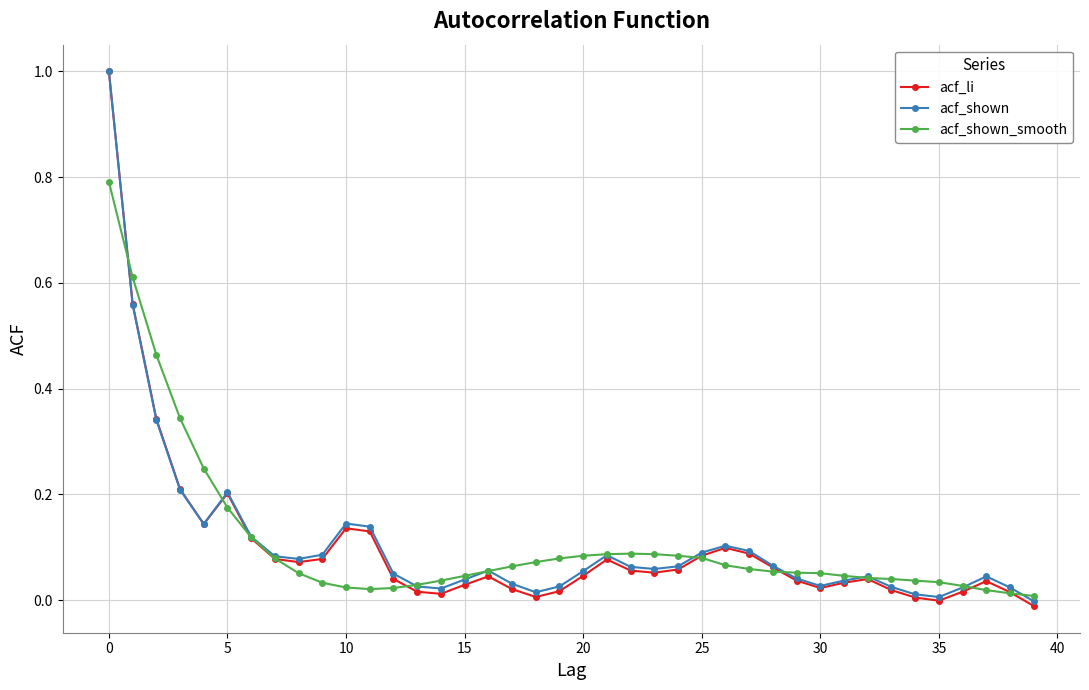

Which series has the largest range (max minus min)?

acf_li